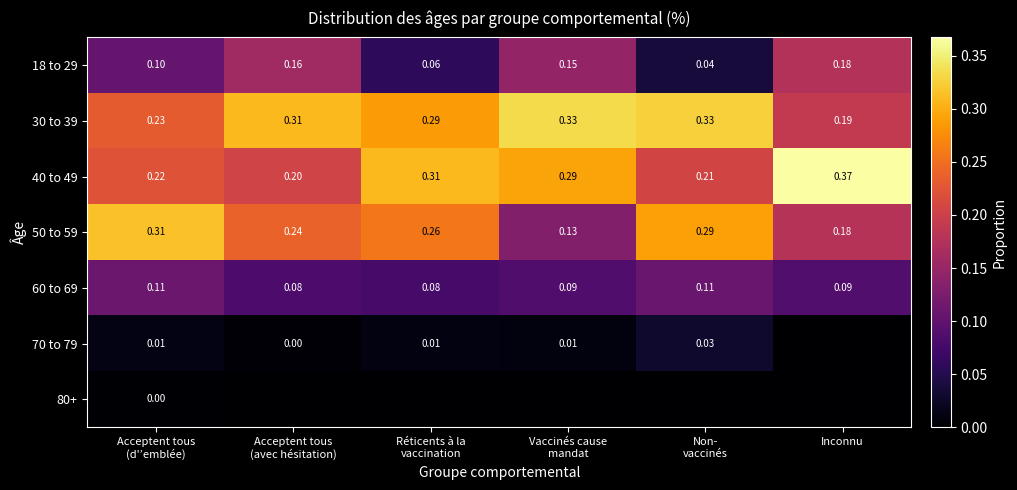

What is the difference between the highest and lowest values at Réticents à la
vaccination?

0.3